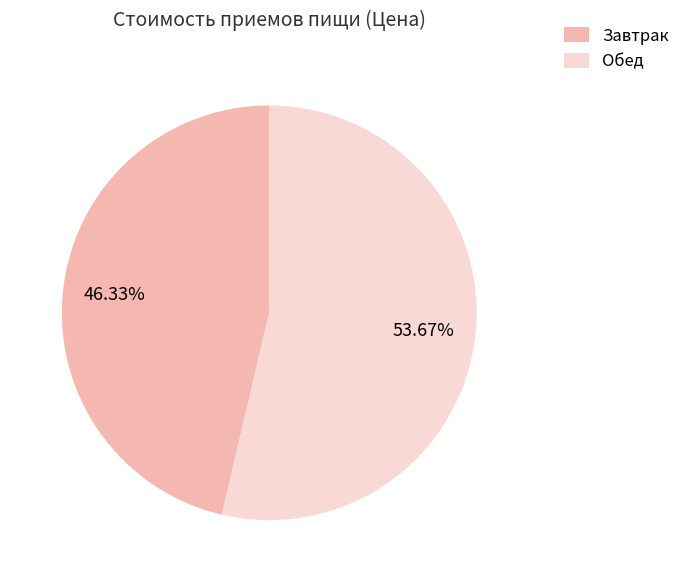

Rank the categories by value from highest to lowest.

Обед, Завтрак